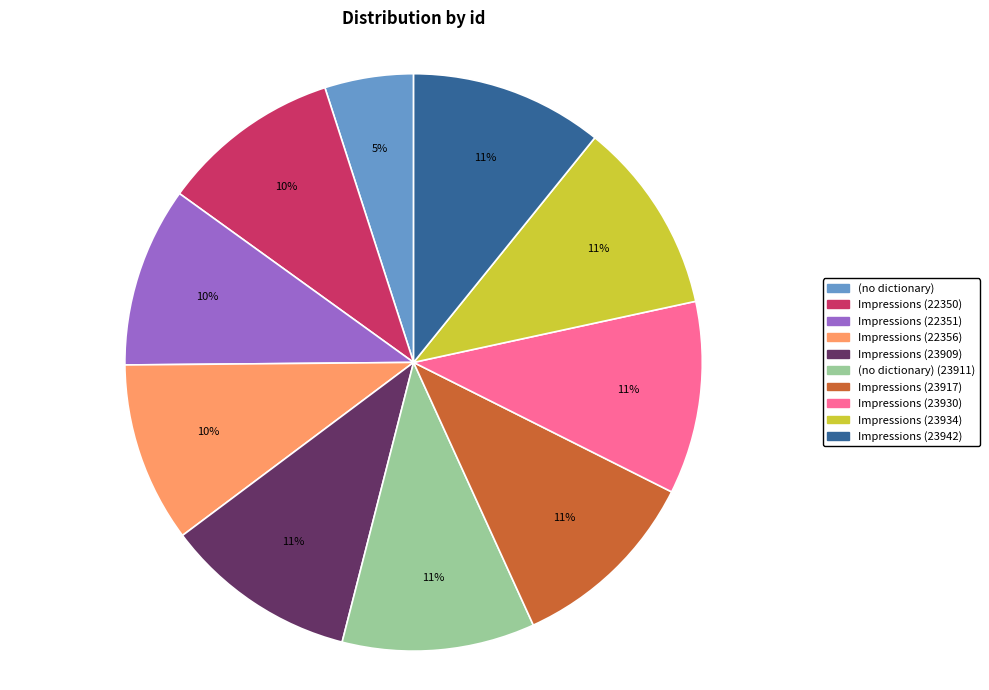

Which category has the smallest portion of the pie?

(no dictionary)